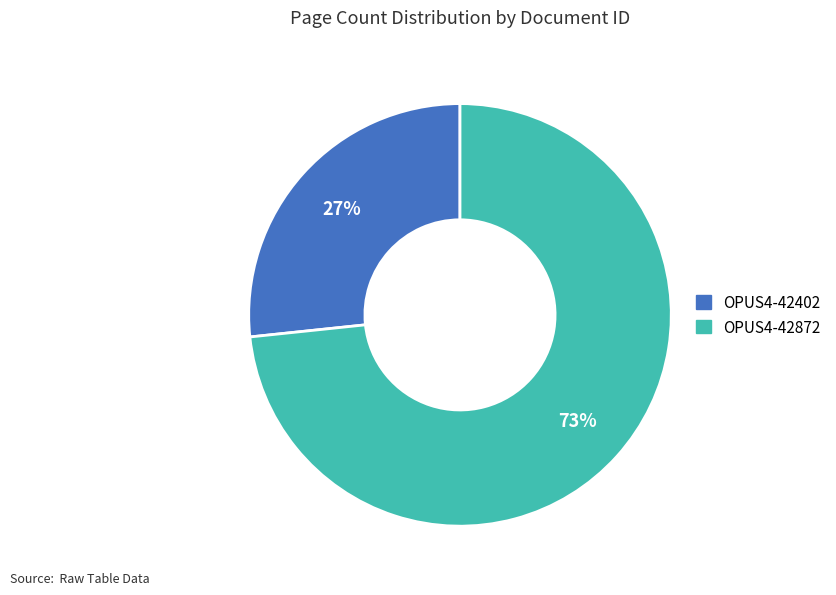

Do OPUS4-42872 and OPUS4-42402 together represent more than half of the pie?

Yes